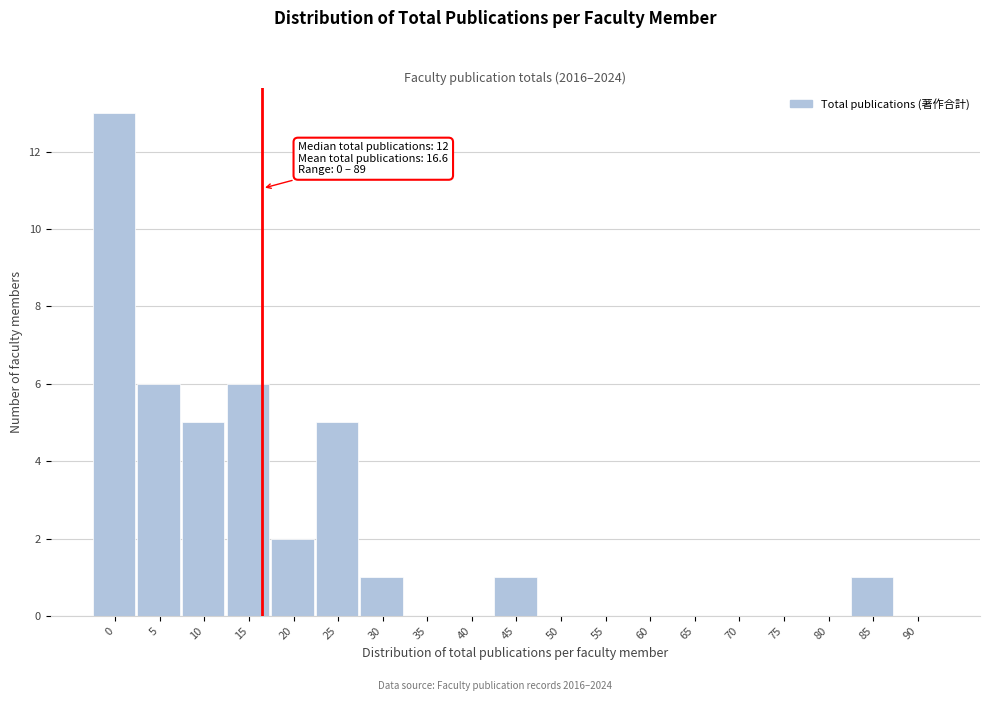

Reading right to left, list all the values displayed in this chart.

90=0	85=1	80=0	75=0	70=0	65=0	60=0	55=0	50=0	45=1	40=0	35=0	30=1	25=5	20=2	15=6	10=5	5=6	0=13